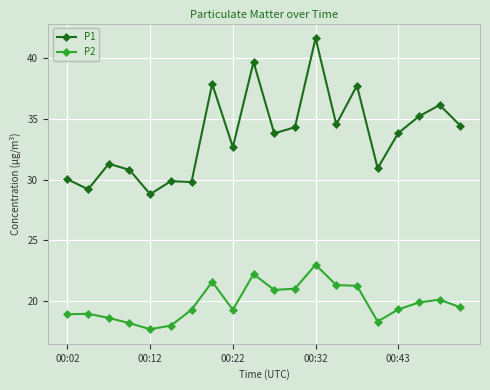

True or false: P2 has more than 2 interior local peaks.

True